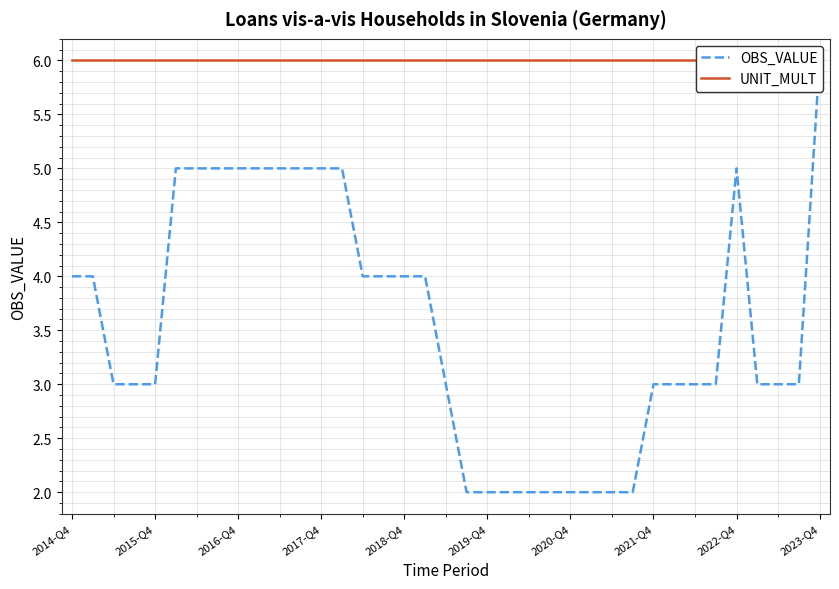

True or false: UNIT_MULT has a value of 6 at 2020-Q4.

True